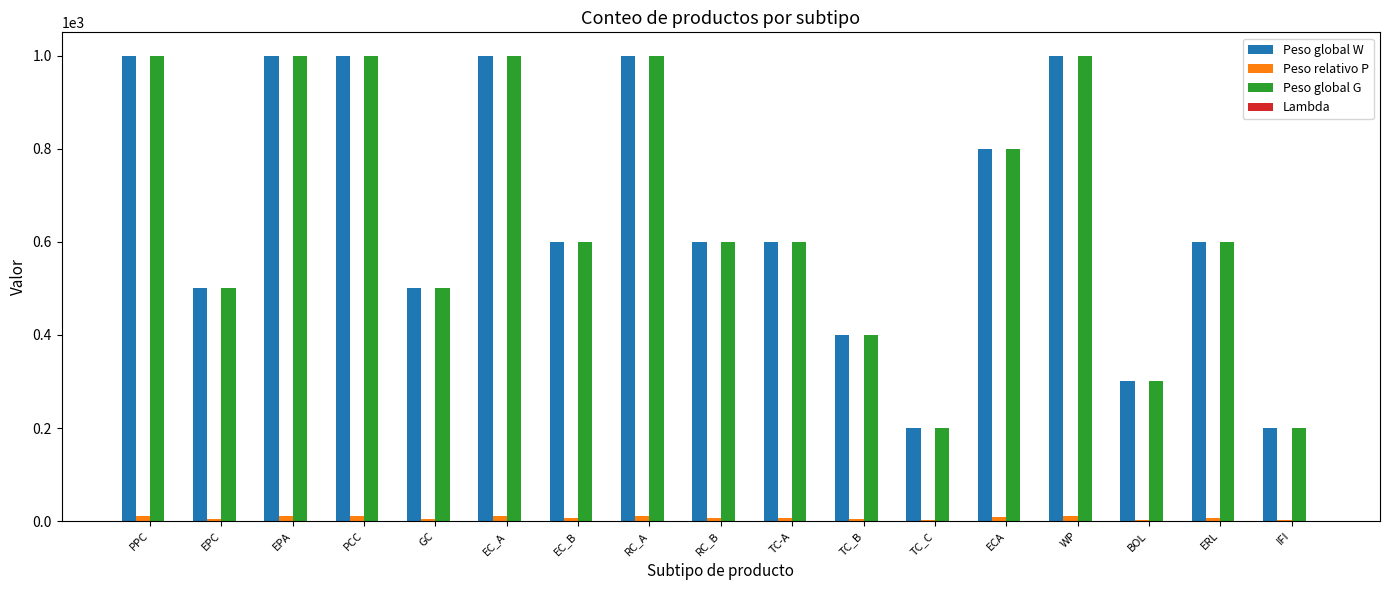

True or false: Peso global G has a value of 56 at IFI.

False